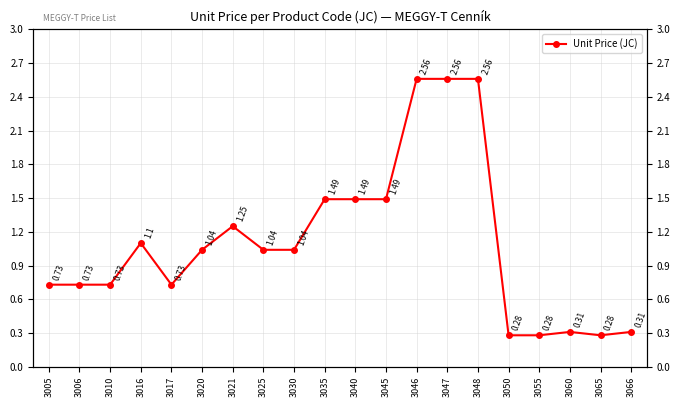

Where is the first local maximum?

3016